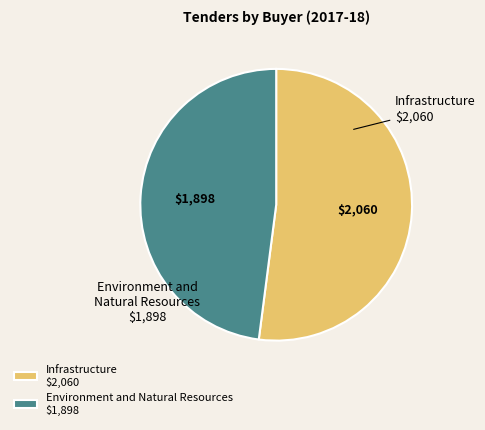

How many slices are in this pie chart?

2